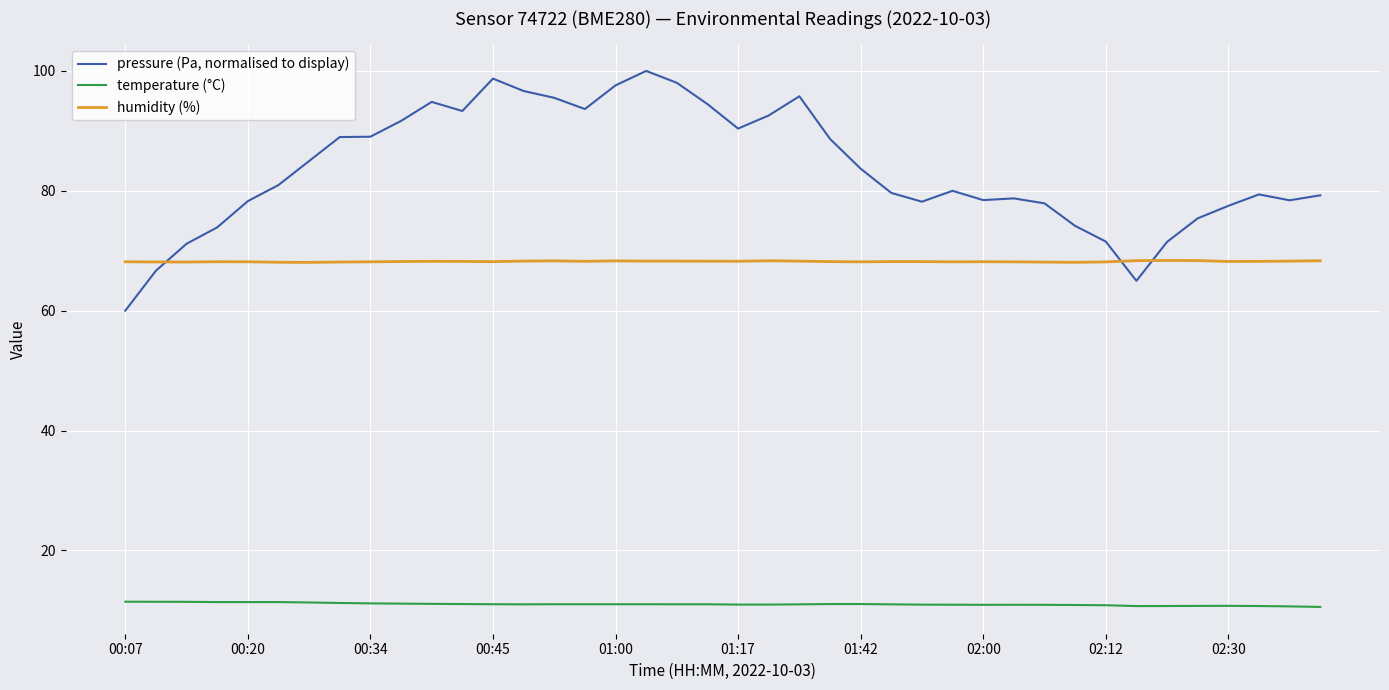

After their last crossing, which series has the higher values: humidity (%) or pressure (Pa, normalised to display)?

pressure (Pa, normalised to display)